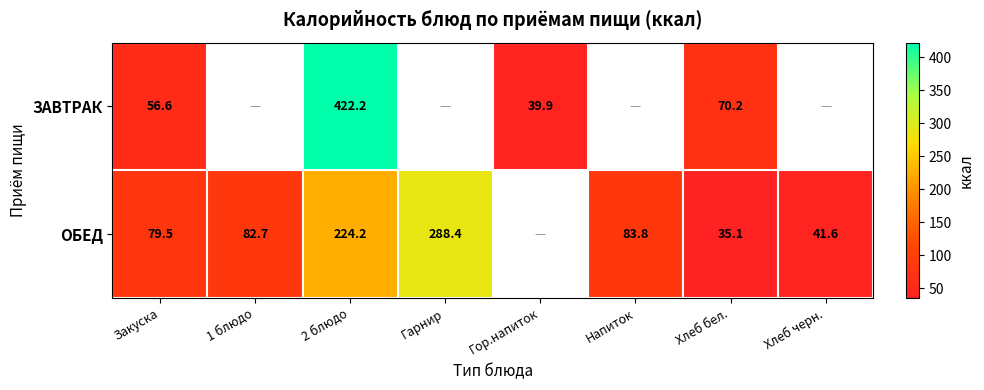

At Закуска, list the series in order from smallest to largest.

ЗАВТРАК, ОБЕД